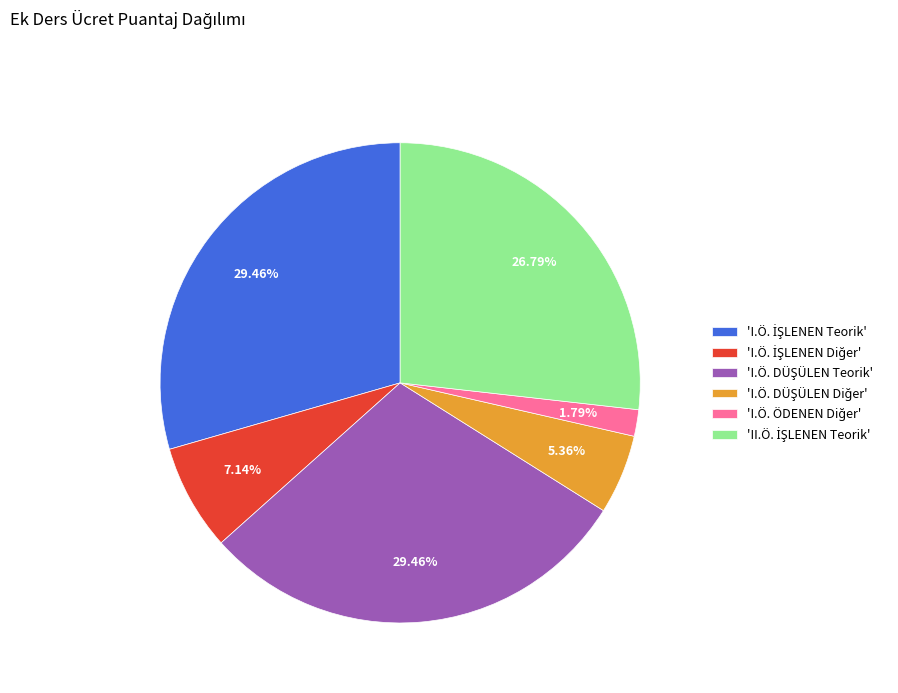

Does any single category account for the majority?

No